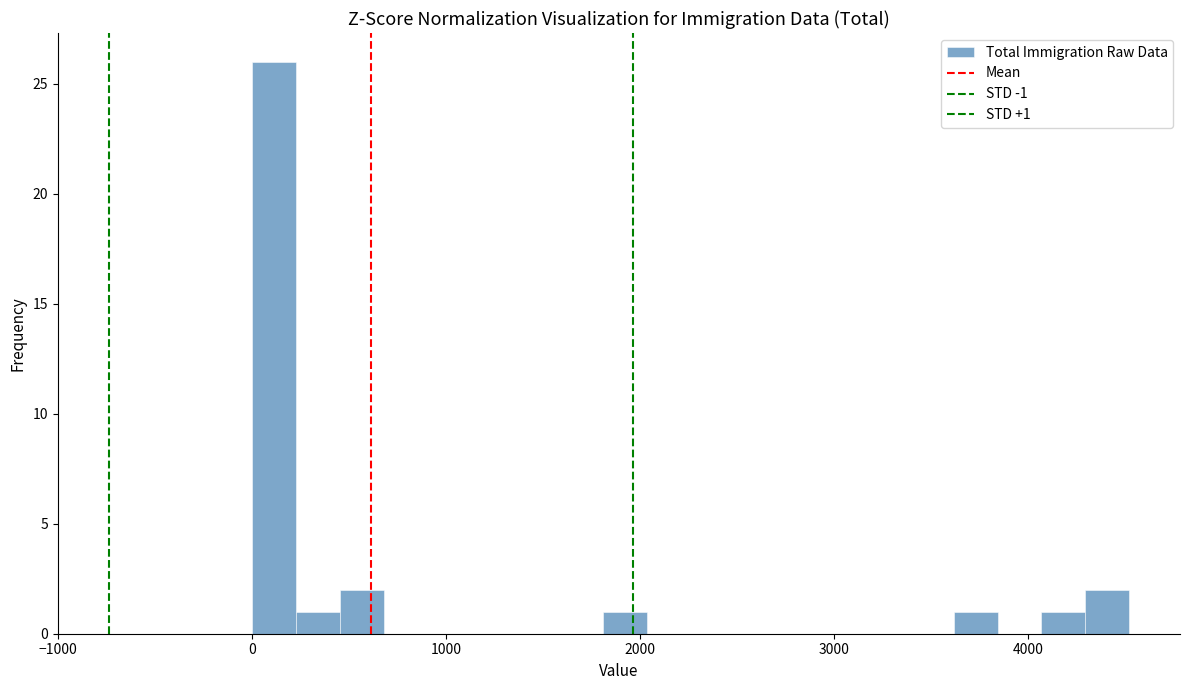

Read against the x-axis, roughly where is the centre of the tallest bar?

100